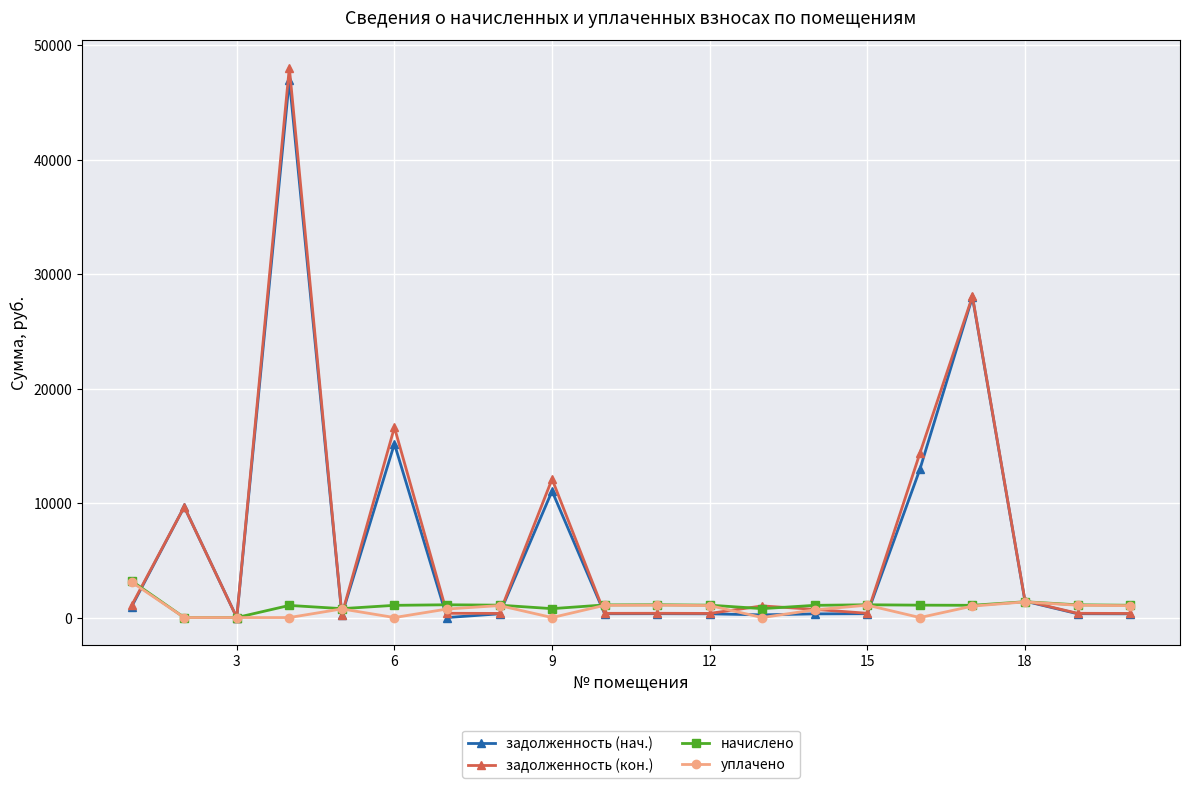

What is the highest value of the уплачено series?

3093.8